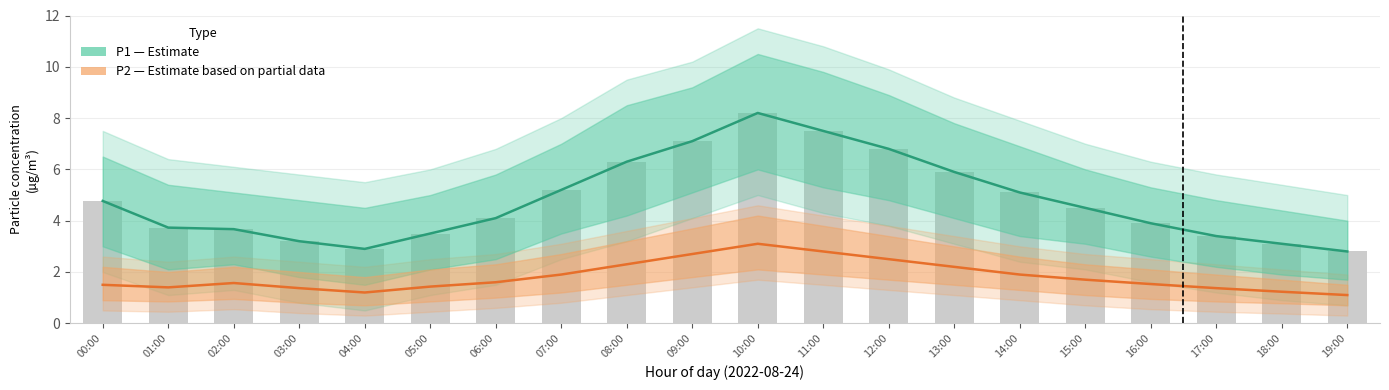

What is the label of the 3rd bar from the left?

02:00